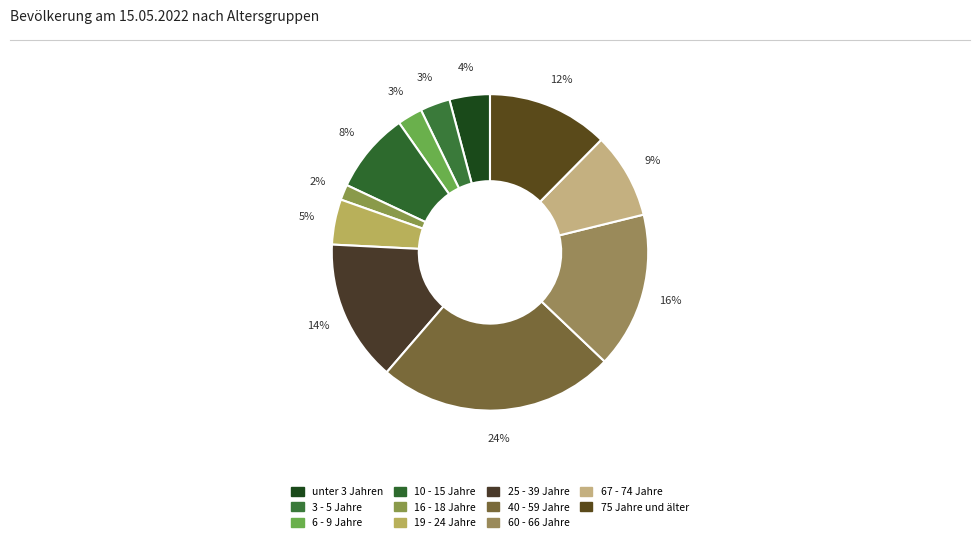

What percentage is NOT represented by 67 - 74 Jahre?

91.2%